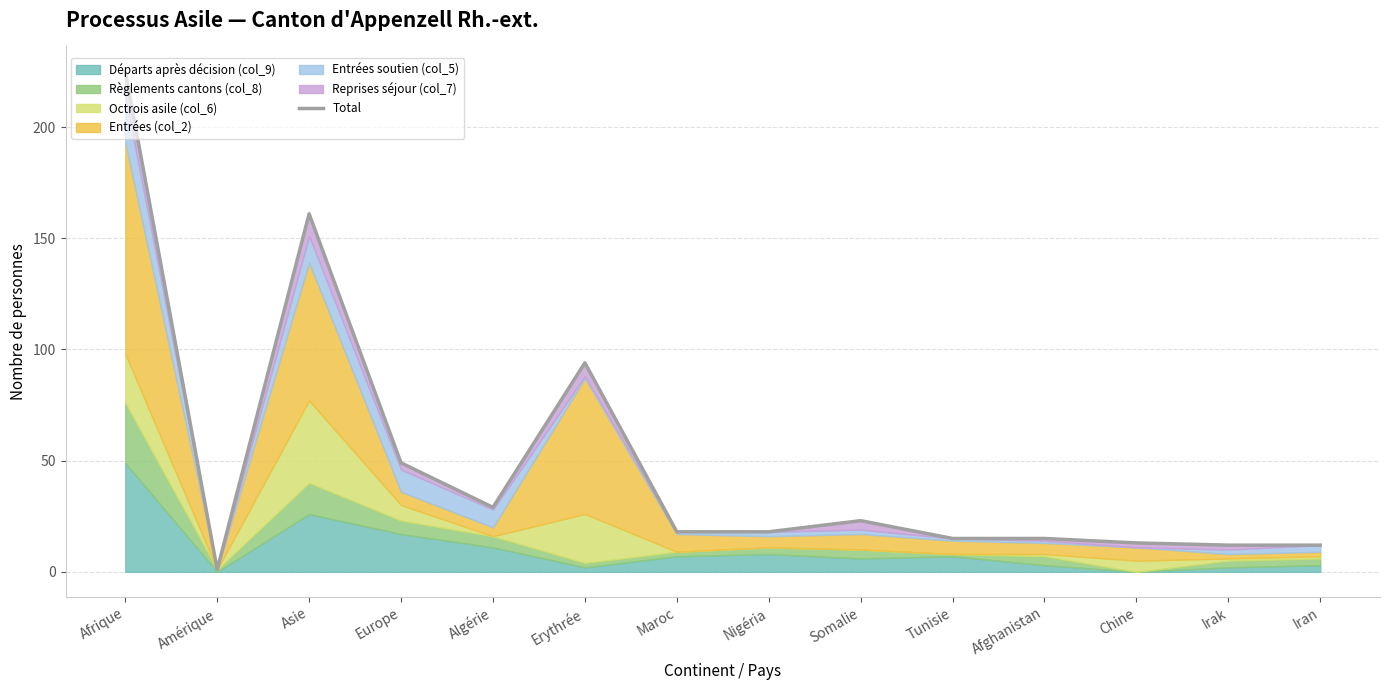

The chart shows a value of 12 at Iran. True or false?

True